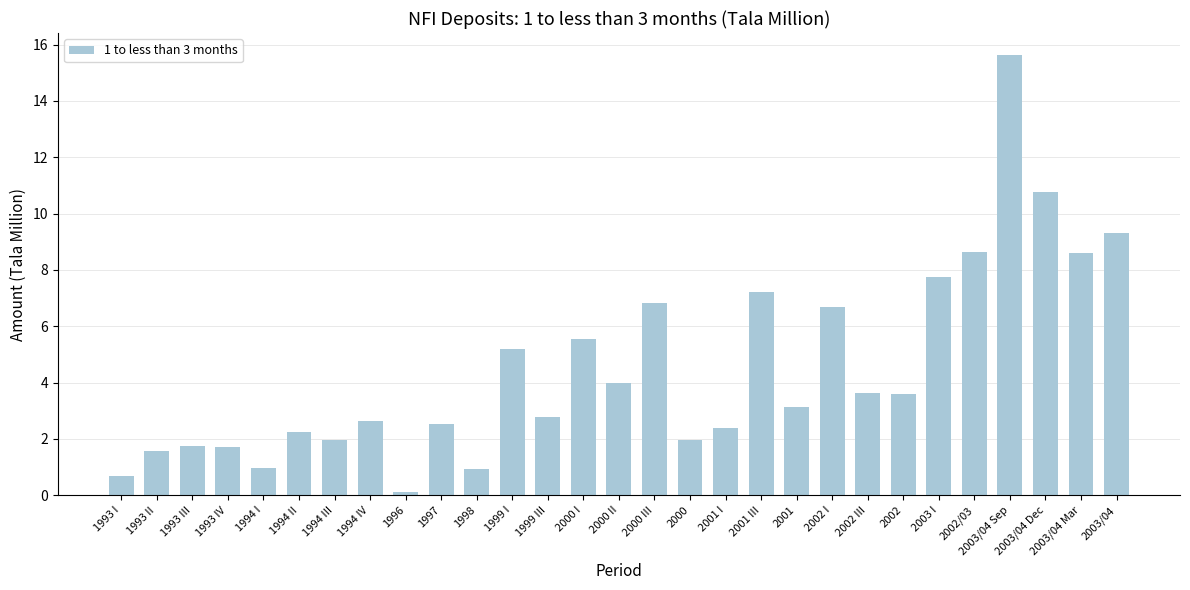

What is the sum of all values?

130.8